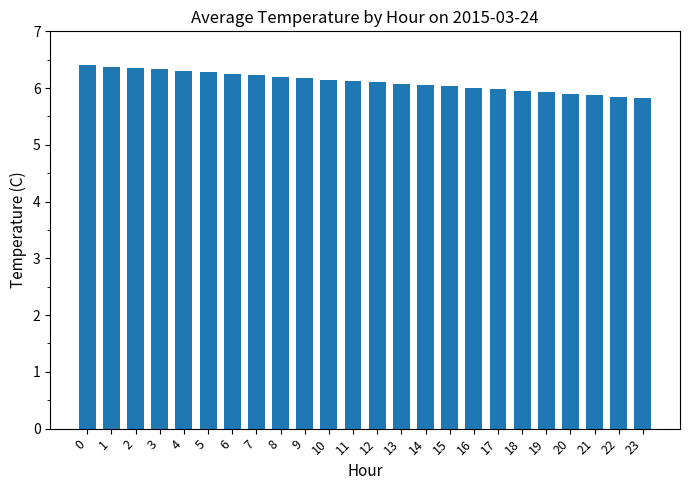

What is the minimum value shown in the chart?

5.8